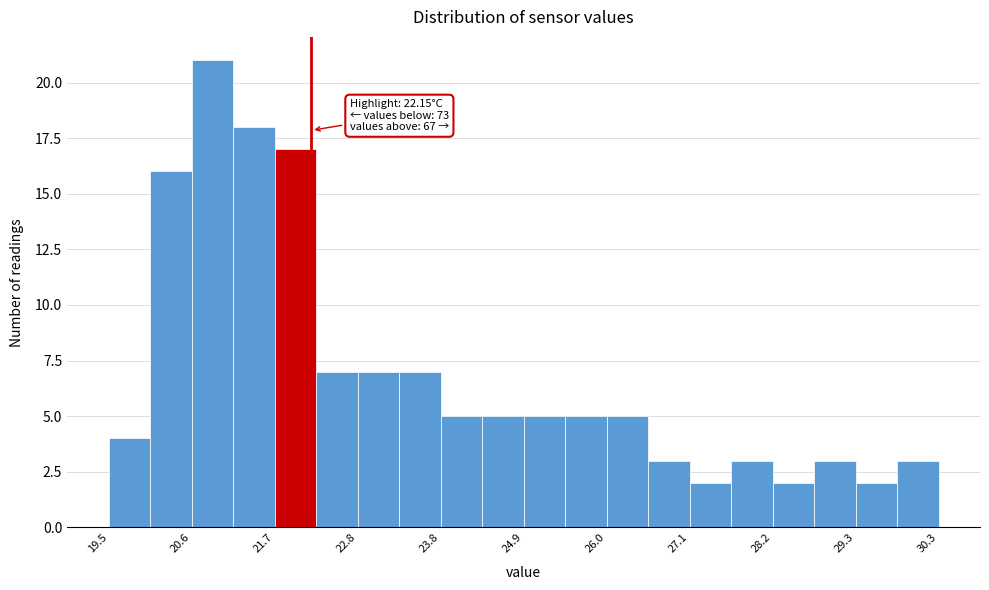

Around what value on the x-axis is the tallest bar? Give the approximate position of its centre, as read against the axis.

20.8